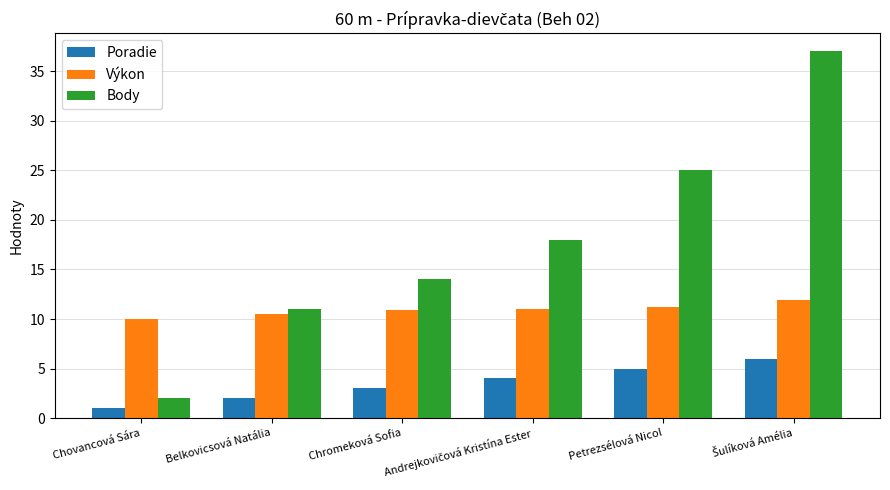

What is the value of the Poradie bar at the 1st from the left?

1.0